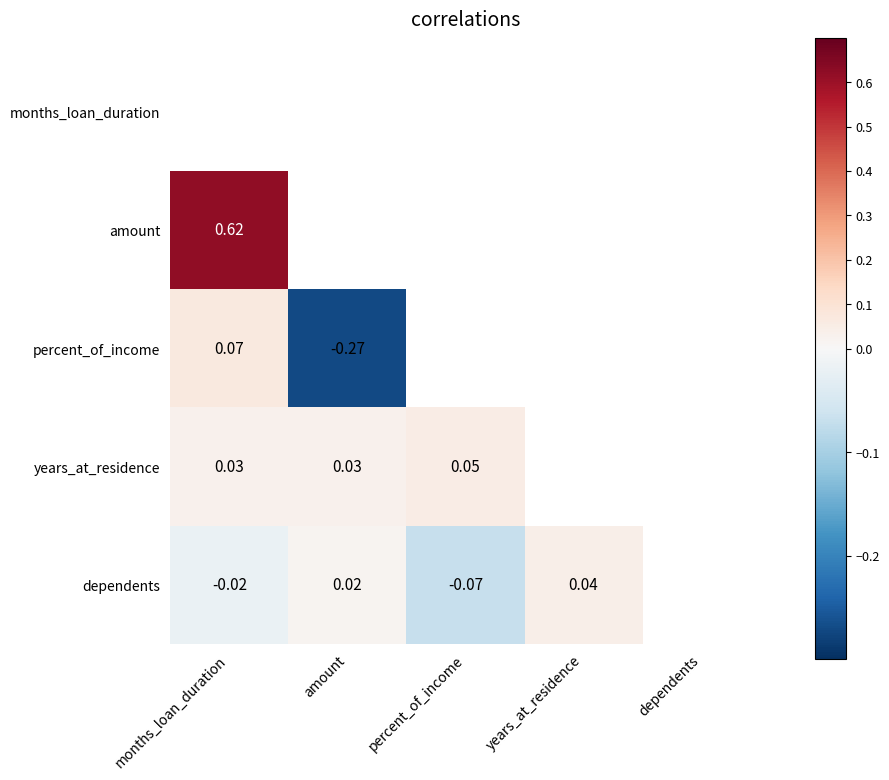

Is the value of dependents at amount greater than the value of years_at_residence at months_loan_duration?

No